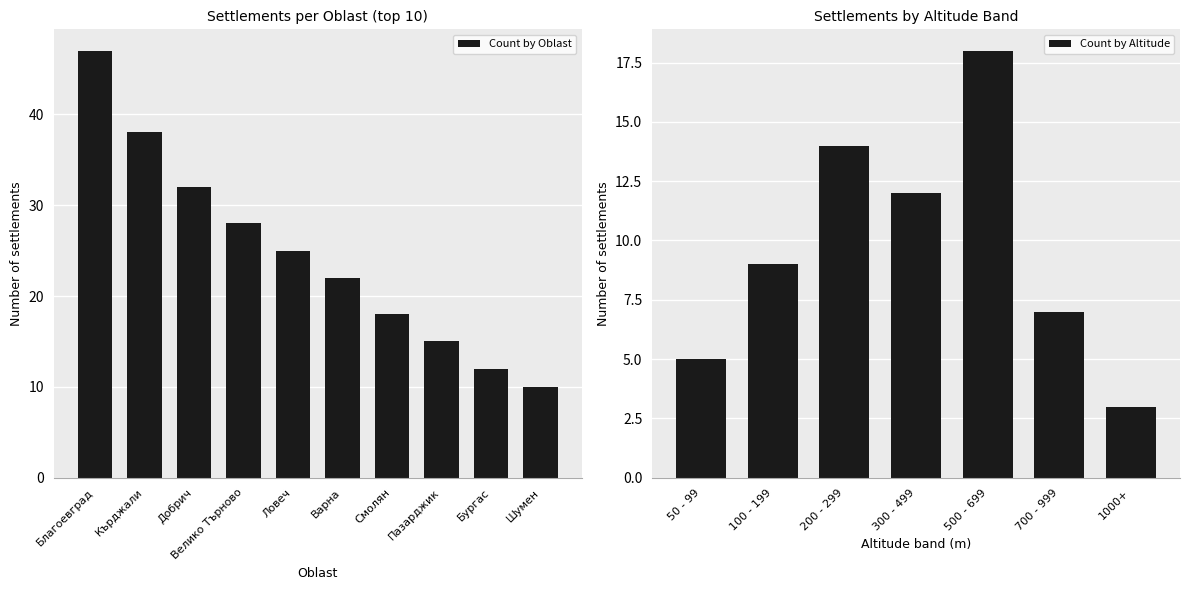

How many values are below 25?

5